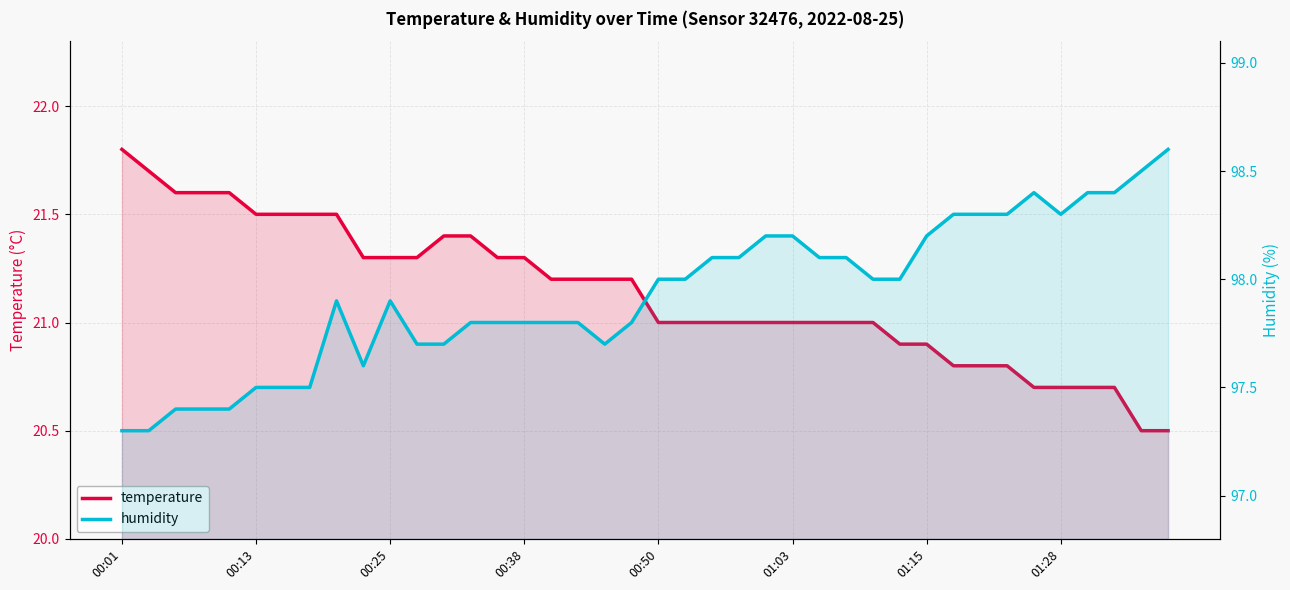

The temperature series shows 9.6 at 00:38. True or false?

False